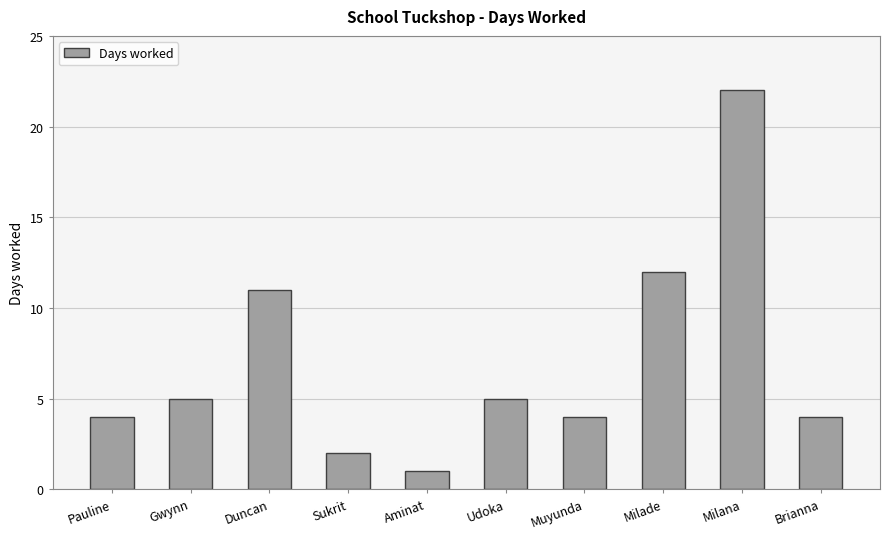

What is the label of the 9th bar from the left?

Milana